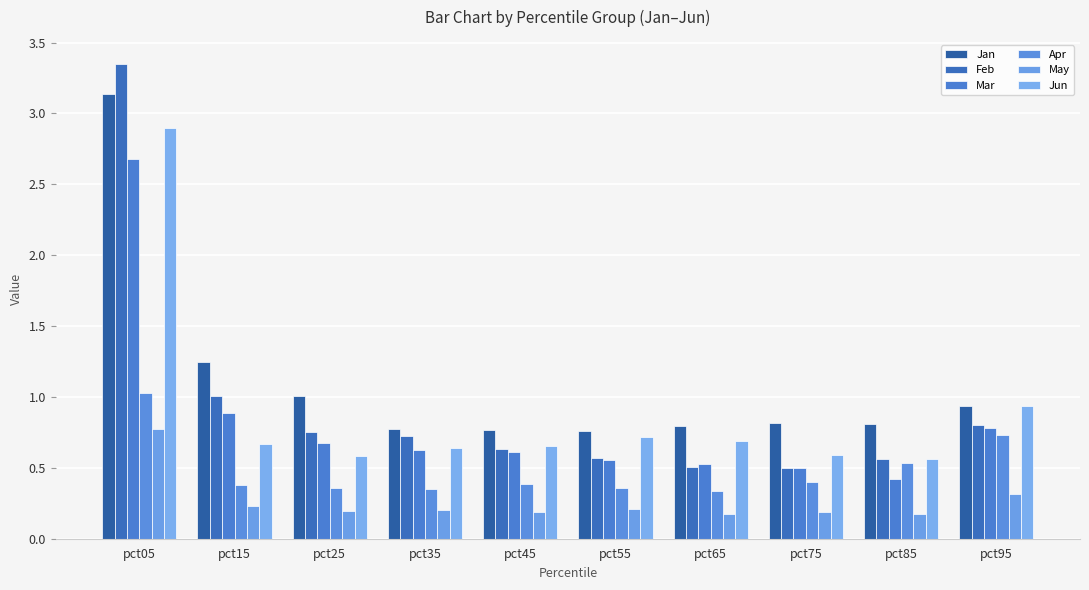

What is the value of the May bar at the 10th from the left?

0.3